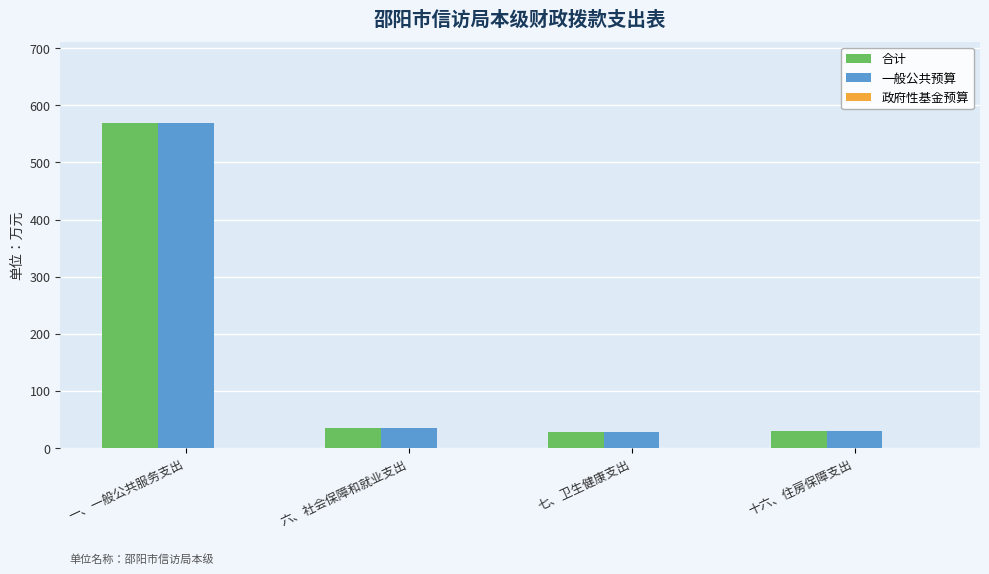

What is the average value of the 合计 series?

165.8